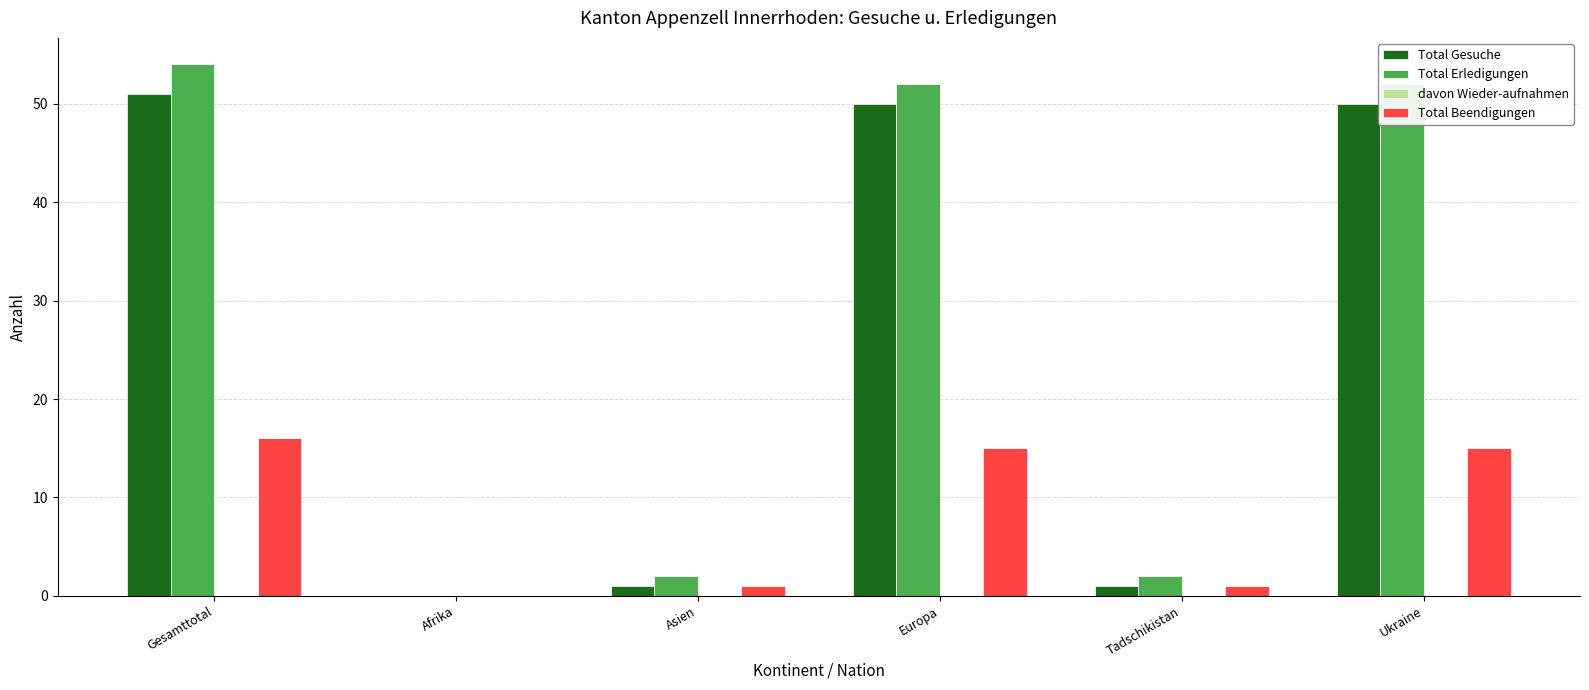

True or false: Total Erledigungen has a value of 2 at Tadschikistan.

True